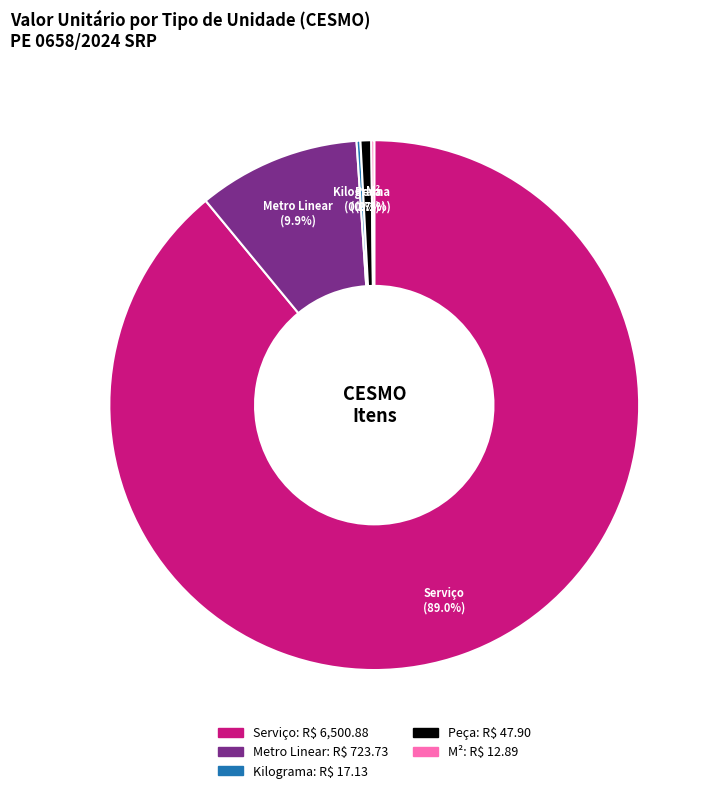

How much of the chart is everything except Serviço?

11.0%